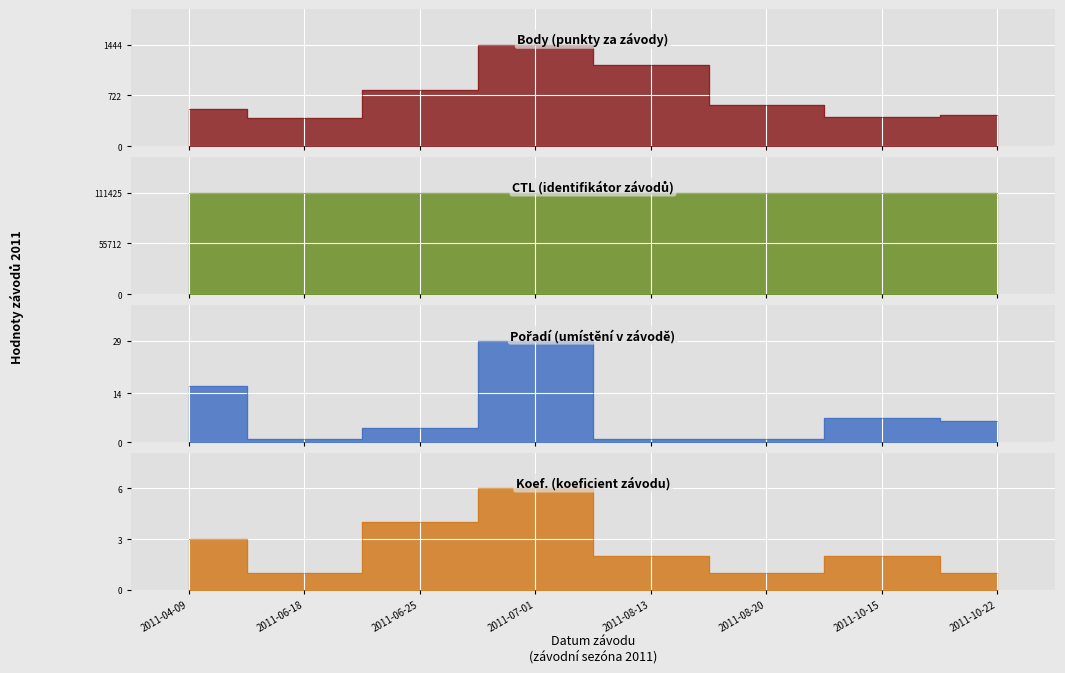

What is the maximum value for Koef.?

6